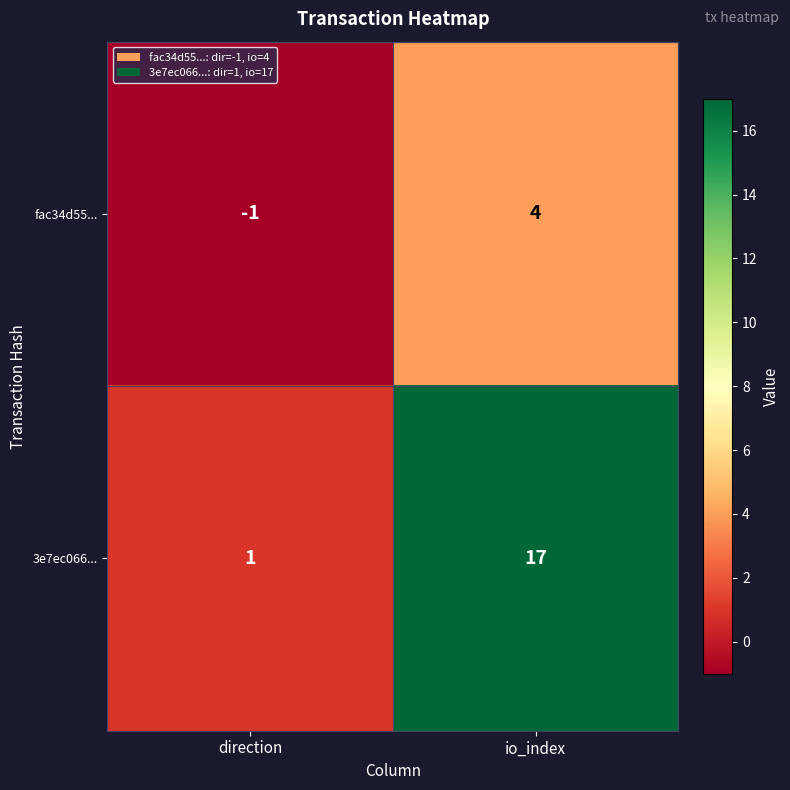

What is the sum of all fac34d55... values?

3